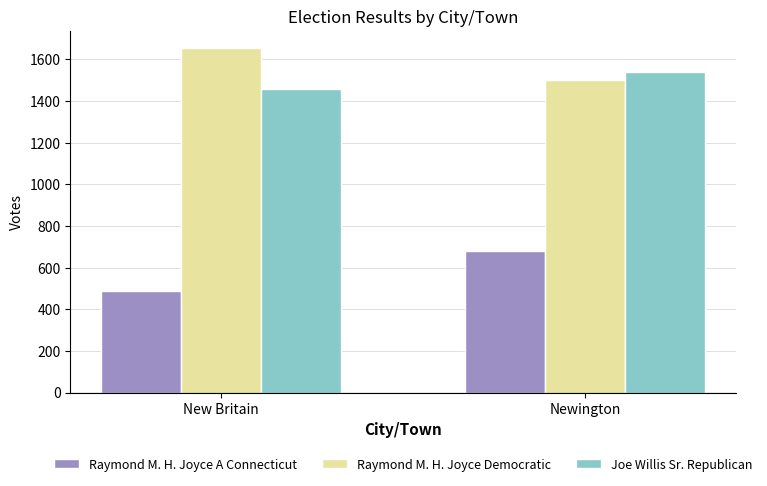

At which category is the sum across all series the highest?

Newington